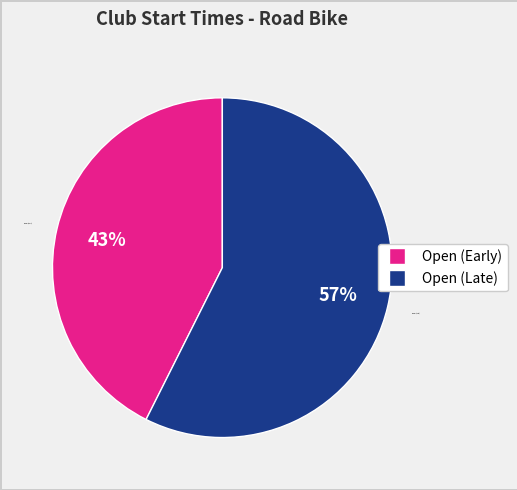

Is the sum of Open (Early) and Open (Late) greater than half?

Yes